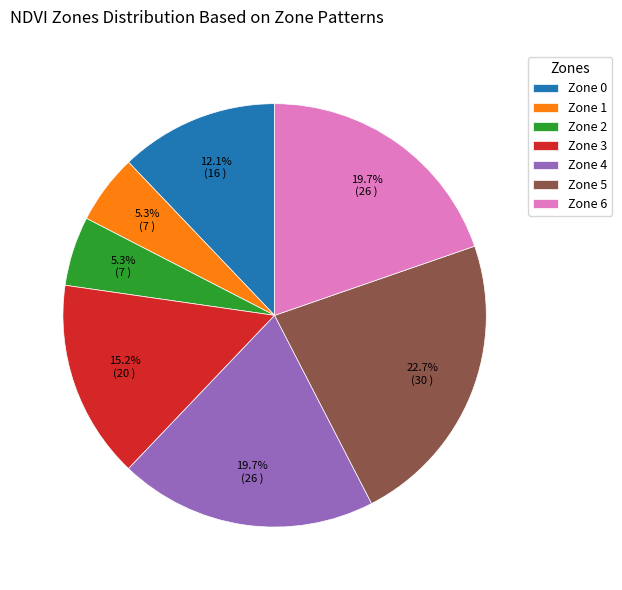

How many segments does this pie chart have?

7